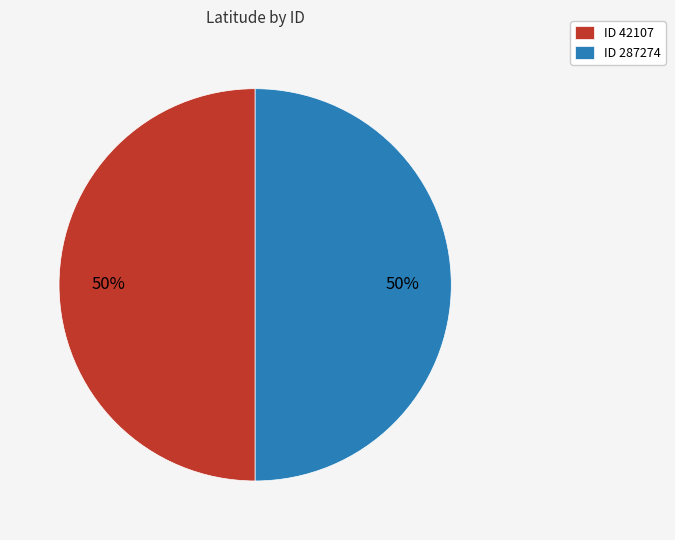

Combined, do ID 42107 and ID 287274 account for over 50%?

Yes